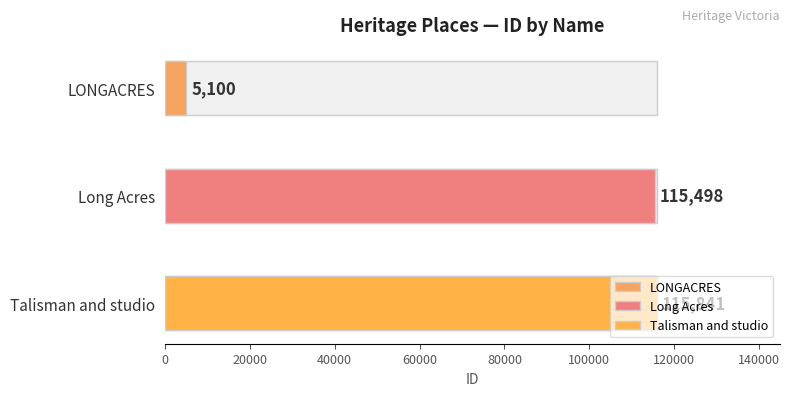

Which label corresponds to the smallest value in the chart?

LONGACRES